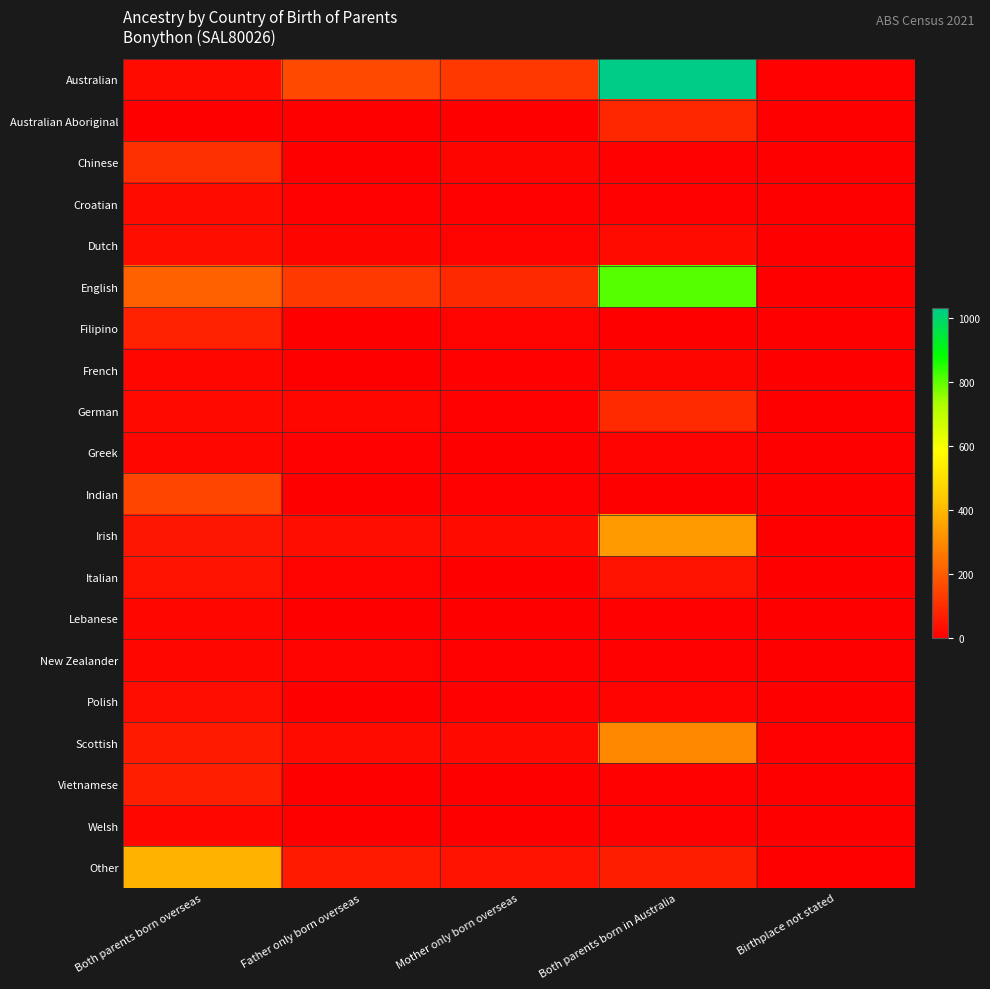

What is the total value across all series at Both parents born in Australia?

2872